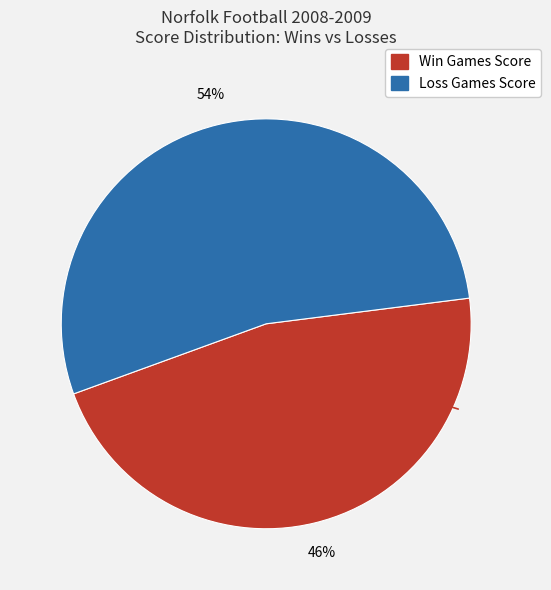

To the nearest percent, what is the average slice percentage?

50%